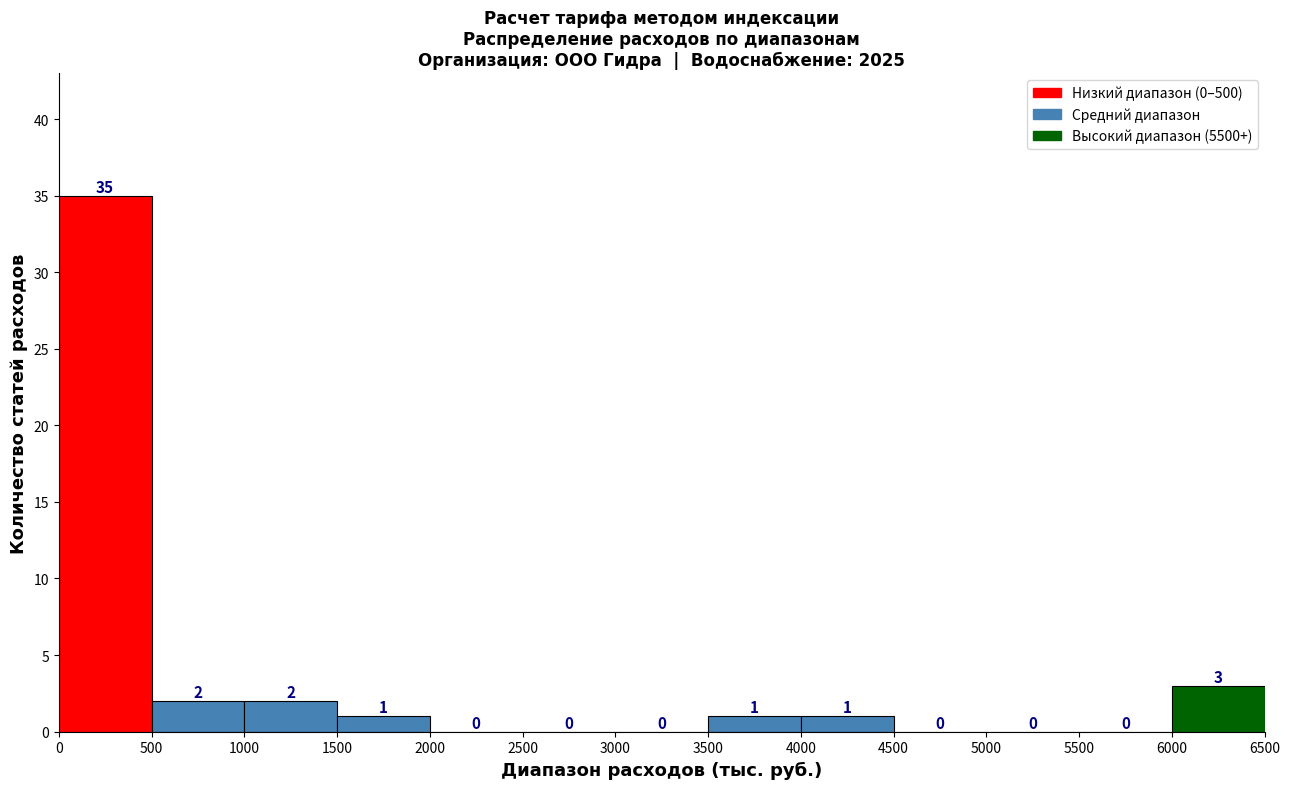

How tall is the bar that spans 3500 to 4000 on the x-axis?

1